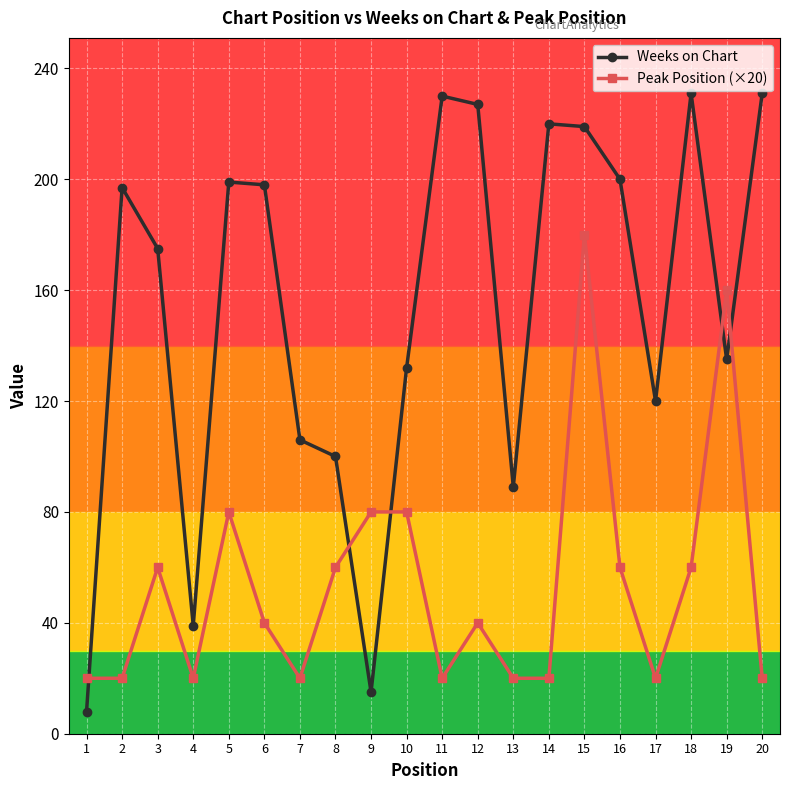

Count the number of categories in the chart.

20